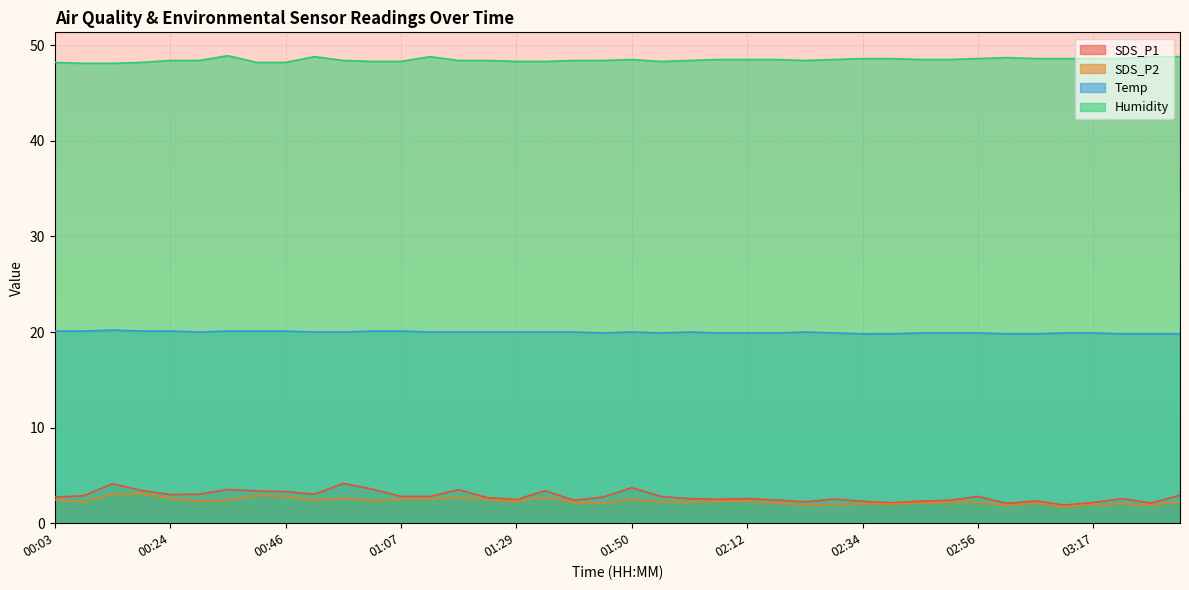

Reading left to right, transcribe all the data shown in this chart.

SDS_P1: 00:03=2.7	00:08=2.9	00:13=4.1	00:19=3.4	00:24=3.0	00:29=3.0	00:35=3.5	00:40=3.4	00:46=3.3	00:51=3.0	00:56=4.2	01:02=3.6	01:07=2.8	01:12=2.8	01:18=3.5	01:23=2.7	01:29=2.5	01:34=3.4	01:39=2.4	01:45=2.7	01:50=3.7	01:55=2.8	02:01=2.6	02:06=2.5	02:12=2.6	02:17=2.4	02:23=2.2	02:29=2.5	02:34=2.3	02:39=2.1	02:45=2.3	02:50=2.4	02:56=2.8	03:01=2.1	03:06=2.3	03:12=1.9	03:17=2.2	03:23=2.6	03:28=2.1	03:33=2.9
SDS_P2: 00:03=2.5	00:08=2.2	00:13=3.0	00:19=3.1	00:24=2.6	00:29=2.3	00:35=2.4	00:40=2.9	00:46=2.8	00:51=2.4	00:56=2.6	01:02=2.4	01:07=2.5	01:12=2.5	01:18=2.7	01:23=2.5	01:29=2.3	01:34=2.7	01:39=2.2	01:45=2.1	01:50=2.5	01:55=2.2	02:01=2.2	02:06=2.3	02:12=2.3	02:17=2.1	02:23=1.9	02:29=1.9	02:34=2.0	02:39=2.0	02:45=2.1	02:50=2.2	02:56=2.2	03:01=1.8	03:06=2.1	03:12=1.7	03:17=2.0	03:23=2.0	03:28=1.9	03:33=2.2
Temp: 00:03=20.1	00:08=20.1	00:13=20.2	00:19=20.1	00:24=20.1	00:29=20.0	00:35=20.1	00:40=20.1	00:46=20.1	00:51=20.0	00:56=20.0	01:02=20.1	01:07=20.1	01:12=20.0	01:18=20.0	01:23=20.0	01:29=20.0	01:34=20.0	01:39=20.0	01:45=19.9	01:50=20.0	01:55=19.9	02:01=20.0	02:06=19.9	02:12=19.9	02:17=19.9	02:23=20.0	02:29=19.9	02:34=19.8	02:39=19.8	02:45=19.9	02:50=19.9	02:56=19.9	03:01=19.8	03:06=19.8	03:12=19.9	03:17=19.9	03:23=19.8	03:28=19.8	03:33=19.8
Humidity: 00:03=48.2	00:08=48.1	00:13=48.1	00:19=48.2	00:24=48.4	00:29=48.4	00:35=48.9	00:40=48.2	00:46=48.2	00:51=48.8	00:56=48.4	01:02=48.3	01:07=48.3	01:12=48.8	01:18=48.4	01:23=48.4	01:29=48.3	01:34=48.3	01:39=48.4	01:45=48.4	01:50=48.5	01:55=48.3	02:01=48.4	02:06=48.5	02:12=48.5	02:17=48.5	02:23=48.4	02:29=48.5	02:34=48.6	02:39=48.6	02:45=48.5	02:50=48.5	02:56=48.6	03:01=48.7	03:06=48.6	03:12=48.6	03:17=48.6	03:23=48.6	03:28=48.8	03:33=48.8